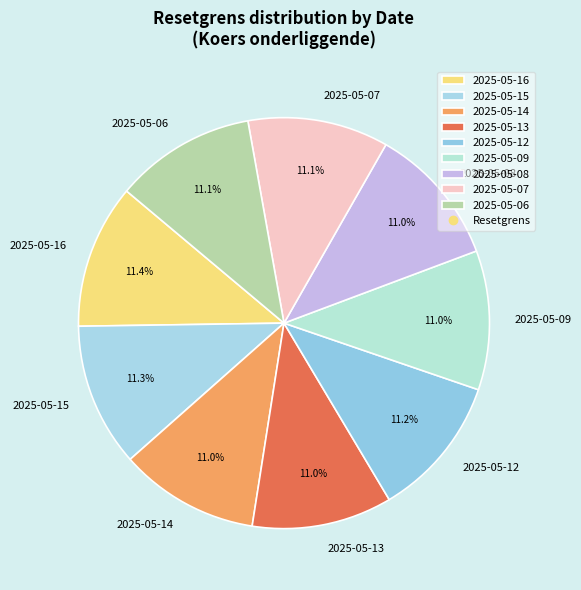

How many segments does this pie chart have?

9